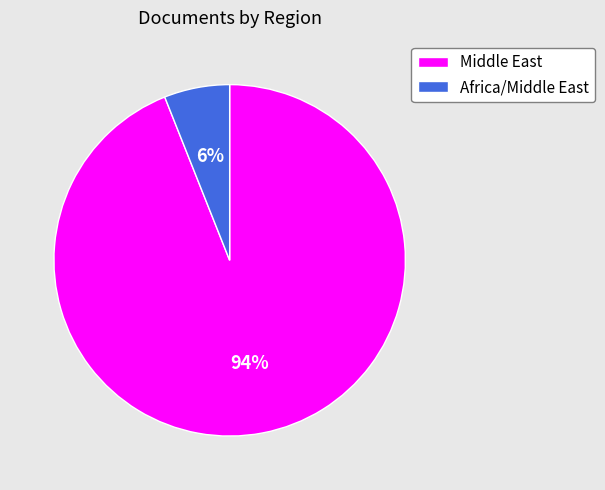

The Middle East slice represents 94% of the pie. True or false?

True